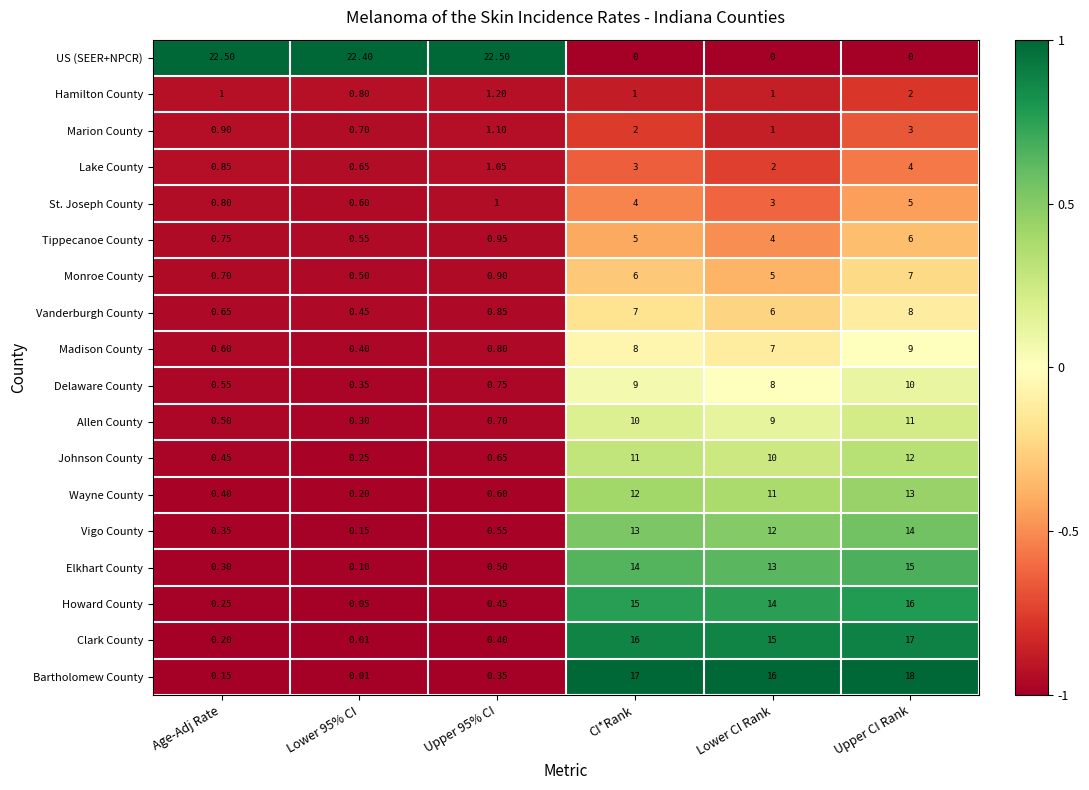

What is the total value across all series at Lower 95% CI?

28.5